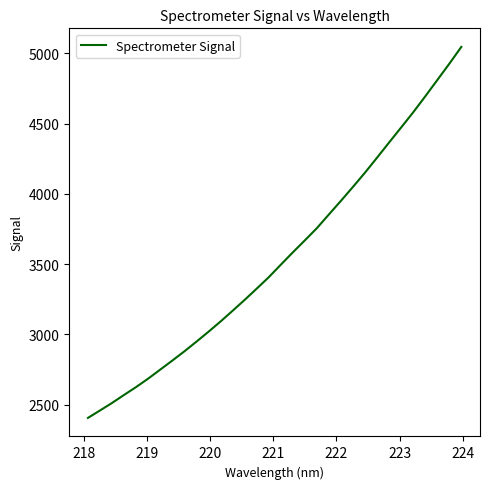

What is the sum of all values?

113554.9